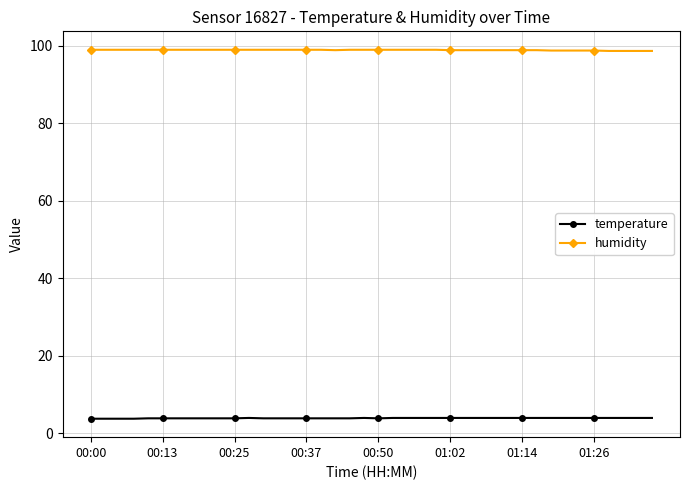

How many categories are shown in the chart?

40